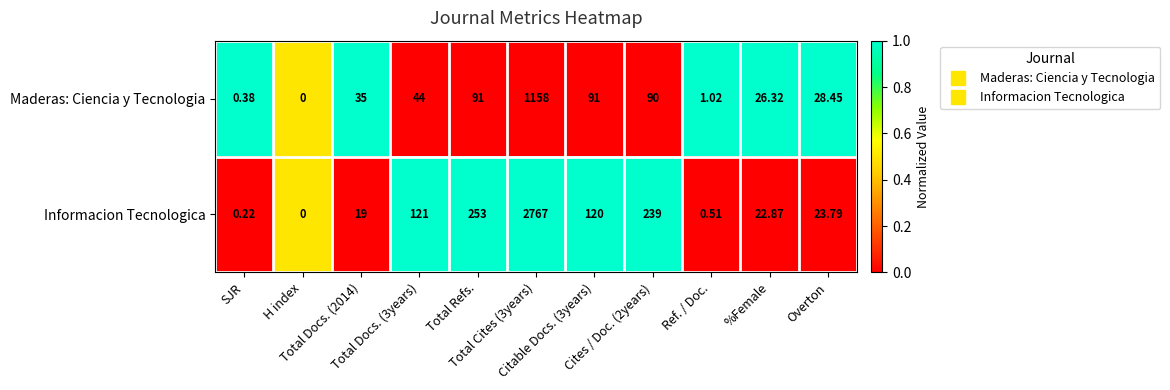

At Total Docs. (2014), list the series in order from largest to smallest.

Maderas: Ciencia y Tecnologia, Informacion Tecnologica